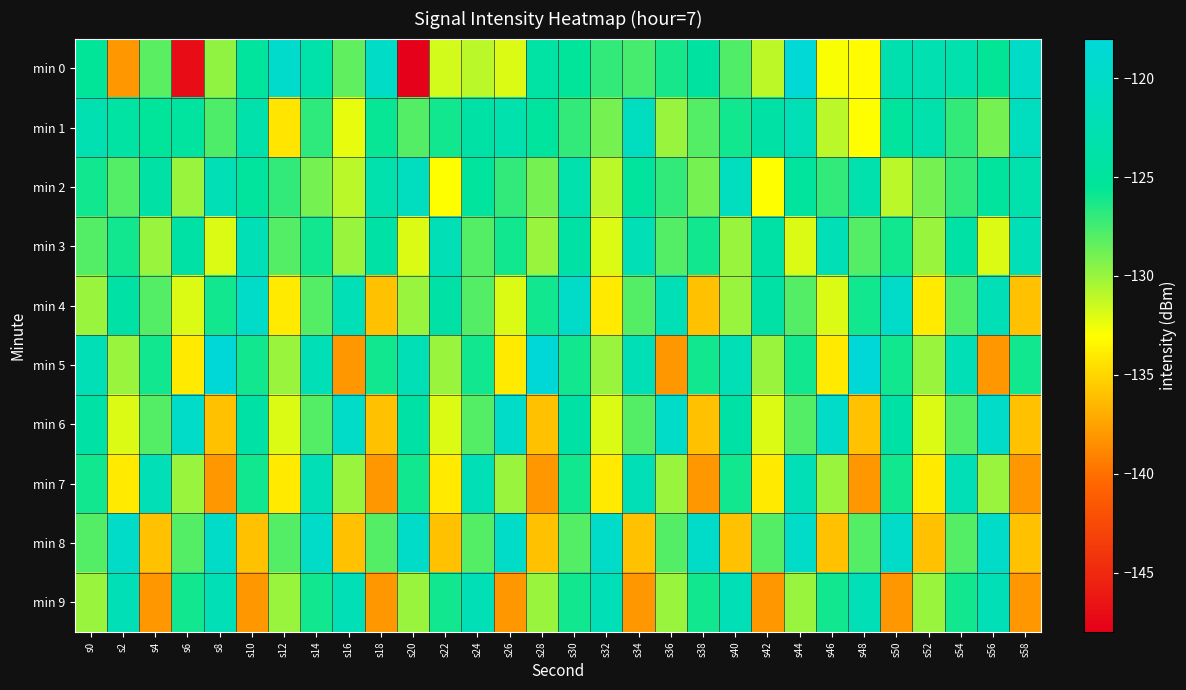

Reading right to left, list all the values displayed in this chart.

min 0: s58=-120.2	s56=-125.6	s54=-123.1	s52=-122.8	s50=-122.9	s48=-133.1	s46=-132.8	s44=-118.3	s42=-131.0	s40=-127.9	s38=-124.6	s36=-126.2	s34=-127.6	s32=-127.0	s30=-125.3	s28=-124.2	s26=-132.0	s24=-131.0	s22=-131.7	s20=-147.9	s18=-120.3	s16=-128.3	s14=-123.6	s12=-119.5	s10=-124.9	s8=-129.7	s6=-147.0	s4=-128.2	s2=-138.1	s0=-125.6
min 1: s58=-121.0	s56=-129.0	s54=-127.0	s52=-123.0	s50=-125.0	s48=-133.0	s46=-131.0	s44=-122.0	s42=-124.0	s40=-126.0	s38=-128.0	s36=-130.0	s34=-121.0	s32=-129.0	s30=-127.0	s28=-125.0	s26=-123.0	s24=-124.0	s22=-126.0	s20=-128.0	s18=-125.7	s16=-132.3	s14=-126.9	s12=-134.3	s10=-123.3	s8=-127.8	s6=-124.8	s4=-125.5	s2=-124.3	s0=-122.6
min 2: s58=-123.0	s56=-125.0	s54=-127.0	s52=-129.0	s50=-131.0	s48=-123.0	s46=-127.0	s44=-125.0	s42=-133.0	s40=-121.0	s38=-129.0	s36=-127.0	s34=-125.0	s32=-131.0	s30=-123.0	s28=-129.0	s26=-127.0	s24=-125.0	s22=-133.0	s20=-121.0	s18=-123.0	s16=-131.0	s14=-129.0	s12=-127.0	s10=-125.0	s8=-122.0	s6=-130.0	s4=-124.0	s2=-128.0	s0=-126.0
min 3: s58=-122.0	s56=-132.0	s54=-124.0	s52=-130.0	s50=-126.0	s48=-128.0	s46=-122.0	s44=-132.0	s42=-124.0	s40=-130.0	s38=-126.0	s36=-128.0	s34=-122.0	s32=-132.0	s30=-124.0	s28=-130.0	s26=-126.0	s24=-128.0	s22=-122.0	s20=-132.0	s18=-124.0	s16=-130.0	s14=-126.0	s12=-128.0	s10=-122.0	s8=-132.0	s6=-124.0	s4=-130.0	s2=-126.0	s0=-128.0
min 4: s58=-136.0	s56=-122.0	s54=-128.0	s52=-134.0	s50=-120.0	s48=-126.0	s46=-132.0	s44=-128.0	s42=-124.0	s40=-130.0	s38=-136.0	s36=-122.0	s34=-128.0	s32=-134.0	s30=-120.0	s28=-126.0	s26=-132.0	s24=-128.0	s22=-124.0	s20=-130.0	s18=-136.0	s16=-122.0	s14=-128.0	s12=-134.0	s10=-120.0	s8=-126.0	s6=-132.0	s4=-128.0	s2=-124.0	s0=-130.0
min 5: s58=-126.0	s56=-138.0	s54=-122.0	s52=-130.0	s50=-126.0	s48=-118.0	s46=-134.0	s44=-126.0	s42=-130.0	s40=-122.0	s38=-126.0	s36=-138.0	s34=-122.0	s32=-130.0	s30=-126.0	s28=-118.0	s26=-134.0	s24=-126.0	s22=-130.0	s20=-122.0	s18=-126.0	s16=-138.0	s14=-122.0	s12=-130.0	s10=-126.0	s8=-118.0	s6=-134.0	s4=-126.0	s2=-130.0	s0=-122.0
min 6: s58=-136.0	s56=-120.0	s54=-128.0	s52=-132.0	s50=-124.0	s48=-136.0	s46=-120.0	s44=-128.0	s42=-132.0	s40=-124.0	s38=-136.0	s36=-120.0	s34=-128.0	s32=-132.0	s30=-124.0	s28=-136.0	s26=-120.0	s24=-128.0	s22=-132.0	s20=-124.0	s18=-136.0	s16=-120.0	s14=-128.0	s12=-132.0	s10=-124.0	s8=-136.0	s6=-120.0	s4=-128.0	s2=-132.0	s0=-124.0
min 7: s58=-138.0	s56=-130.0	s54=-122.0	s52=-134.0	s50=-126.0	s48=-138.0	s46=-130.0	s44=-122.0	s42=-134.0	s40=-126.0	s38=-138.0	s36=-130.0	s34=-122.0	s32=-134.0	s30=-126.0	s28=-138.0	s26=-130.0	s24=-122.0	s22=-134.0	s20=-126.0	s18=-138.0	s16=-130.0	s14=-122.0	s12=-134.0	s10=-126.0	s8=-138.0	s6=-130.0	s4=-122.0	s2=-134.0	s0=-126.0
min 8: s58=-136.0	s56=-120.0	s54=-128.0	s52=-136.0	s50=-120.0	s48=-128.0	s46=-136.0	s44=-120.0	s42=-128.0	s40=-136.0	s38=-120.0	s36=-128.0	s34=-136.0	s32=-120.0	s30=-128.0	s28=-136.0	s26=-120.0	s24=-128.0	s22=-136.0	s20=-120.0	s18=-128.0	s16=-136.0	s14=-120.0	s12=-128.0	s10=-136.0	s8=-120.0	s6=-128.0	s4=-136.0	s2=-120.0	s0=-128.0
min 9: s58=-138.0	s56=-122.0	s54=-126.0	s52=-130.0	s50=-138.0	s48=-122.0	s46=-126.0	s44=-130.0	s42=-138.0	s40=-122.0	s38=-126.0	s36=-130.0	s34=-138.0	s32=-122.0	s30=-126.0	s28=-130.0	s26=-138.0	s24=-122.0	s22=-126.0	s20=-130.0	s18=-138.0	s16=-122.0	s14=-126.0	s12=-130.0	s10=-138.0	s8=-122.0	s6=-126.0	s4=-138.0	s2=-122.0	s0=-130.0